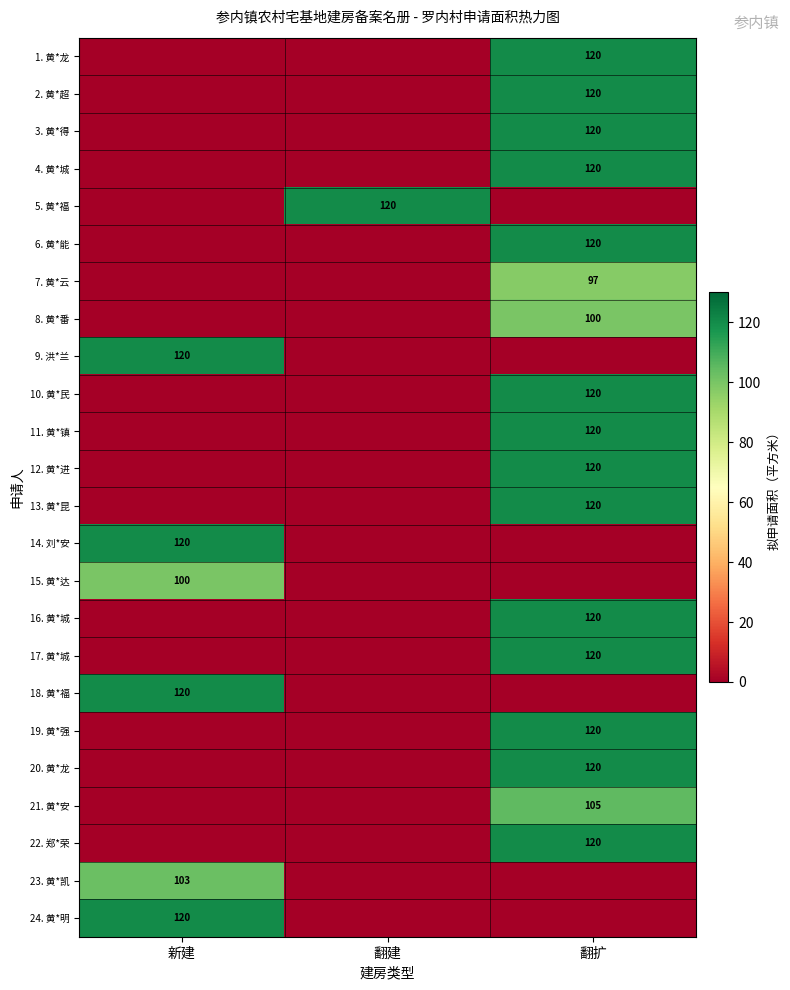

Is it true that 16. 黄*城 equals 158 at 翻扩?

False